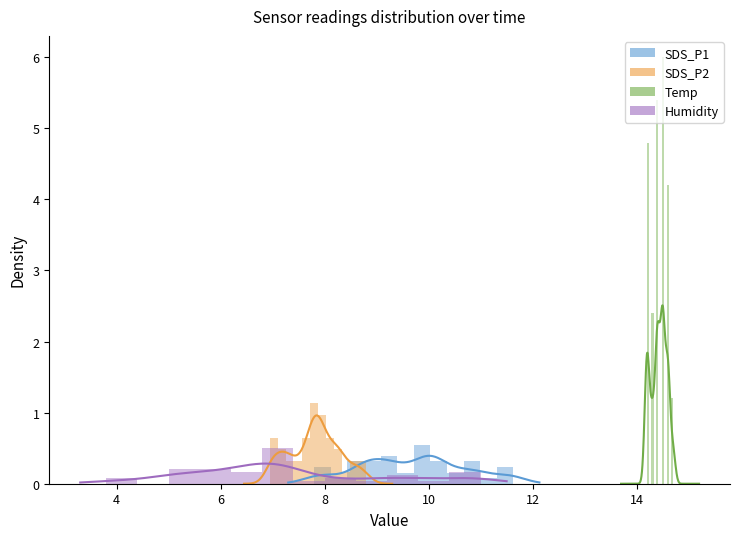

Is the value of Humidity at 00:18 greater than the value of SDS_P2 at 00:10?

No